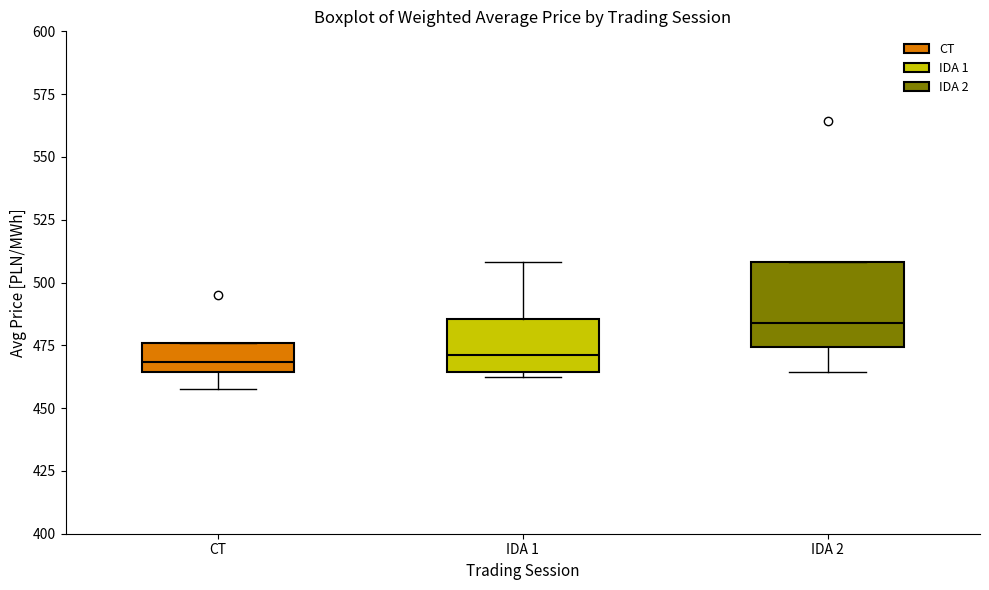

Reading left to right, read every box against the y-axis: the position of its median line, the range the box covers, and the ends of its whiskers. The values are not printed on the chart, so give them approximately, as read against the axis.

CT: median 470, box 465 to 475, whiskers 460 to 475
IDA 1: median 470, box 465 to 485, whiskers 460 to 510
IDA 2: median 485, box 475 to 510, whiskers 465 to 510